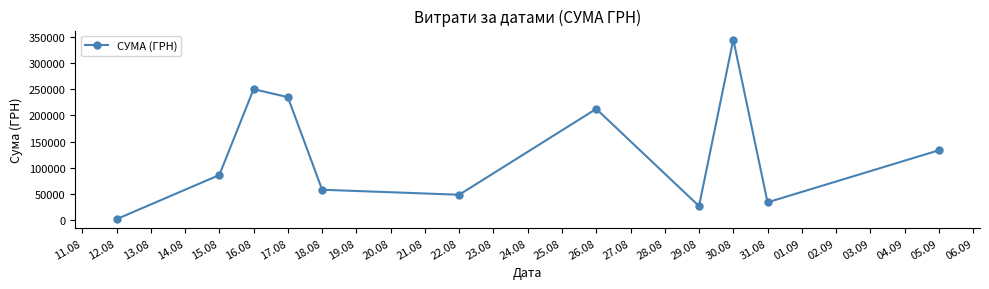

What is the value of the 4th point from the left?

235124.7